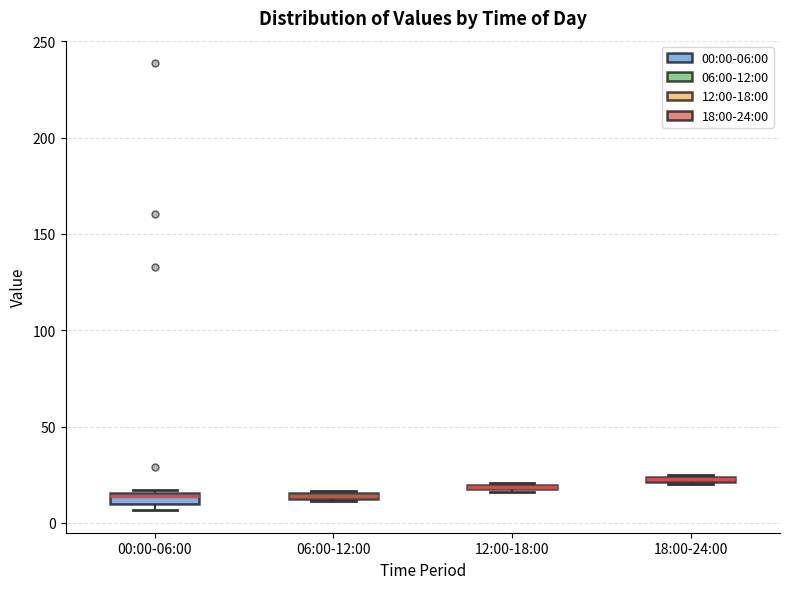

Where is the upper edge of the box for 00:00-06:00 on the y-axis? The values are not printed on the chart, so give them approximately, as read against the axis.

15